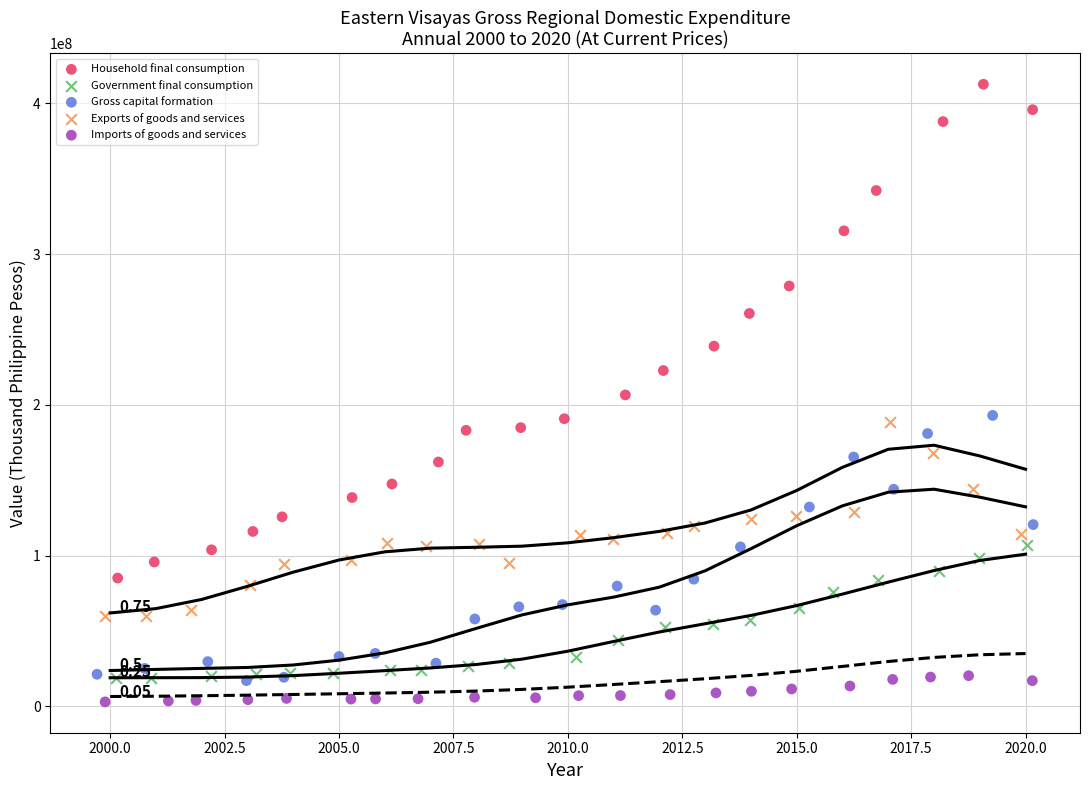

Which series reaches the maximum Y coordinate?

Household final consumption